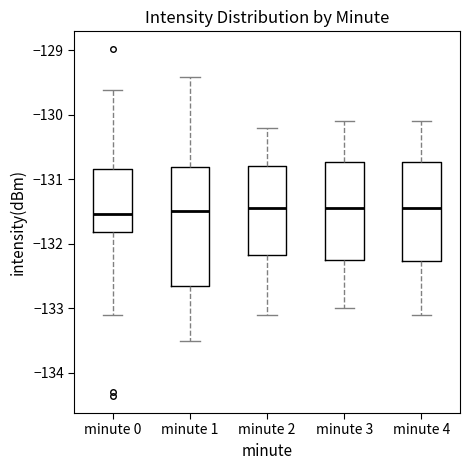

Reading left to right, read every box against the y-axis: the position of its median line, the range the box covers, and the ends of its whiskers. The values are not printed on the chart, so give them approximately, as read against the axis.

minute 0: median -131.5, box -131.8 to -130.8, whiskers -133.1 to -129.6
minute 1: median -131.5, box -132.6 to -130.8, whiskers -133.5 to -129.4
minute 2: median -131.4, box -132.2 to -130.8, whiskers -133.1 to -130.2
minute 3: median -131.4, box -132.2 to -130.7, whiskers -133.0 to -130.1
minute 4: median -131.4, box -132.3 to -130.7, whiskers -133.1 to -130.1